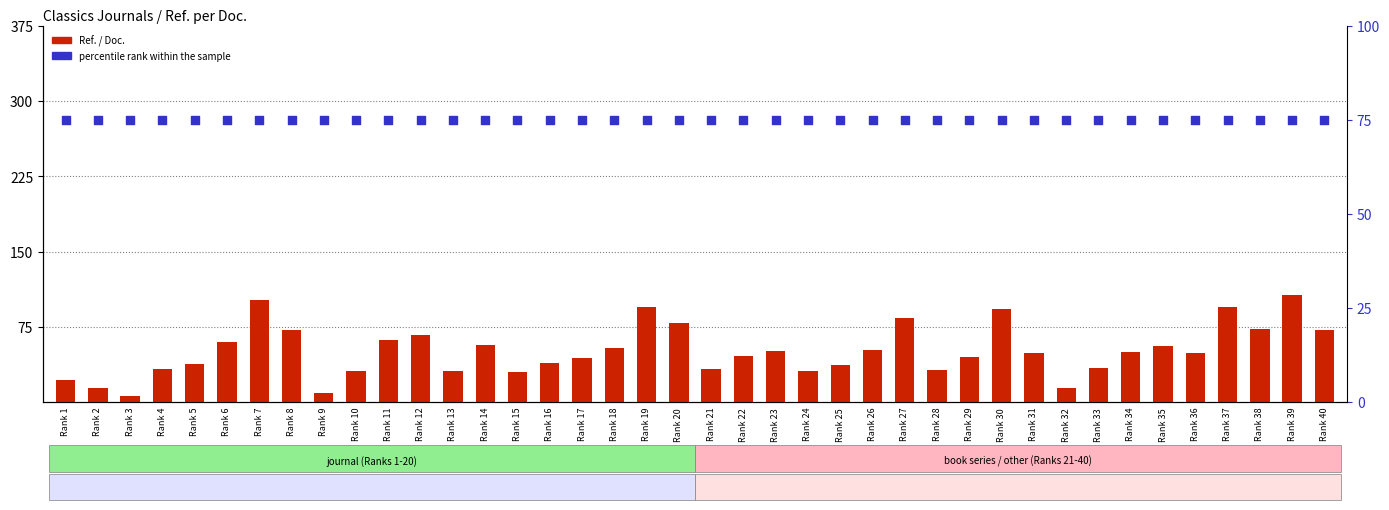

What are all the series names shown in the legend?

Ref. / Doc., percentile rank within the sample